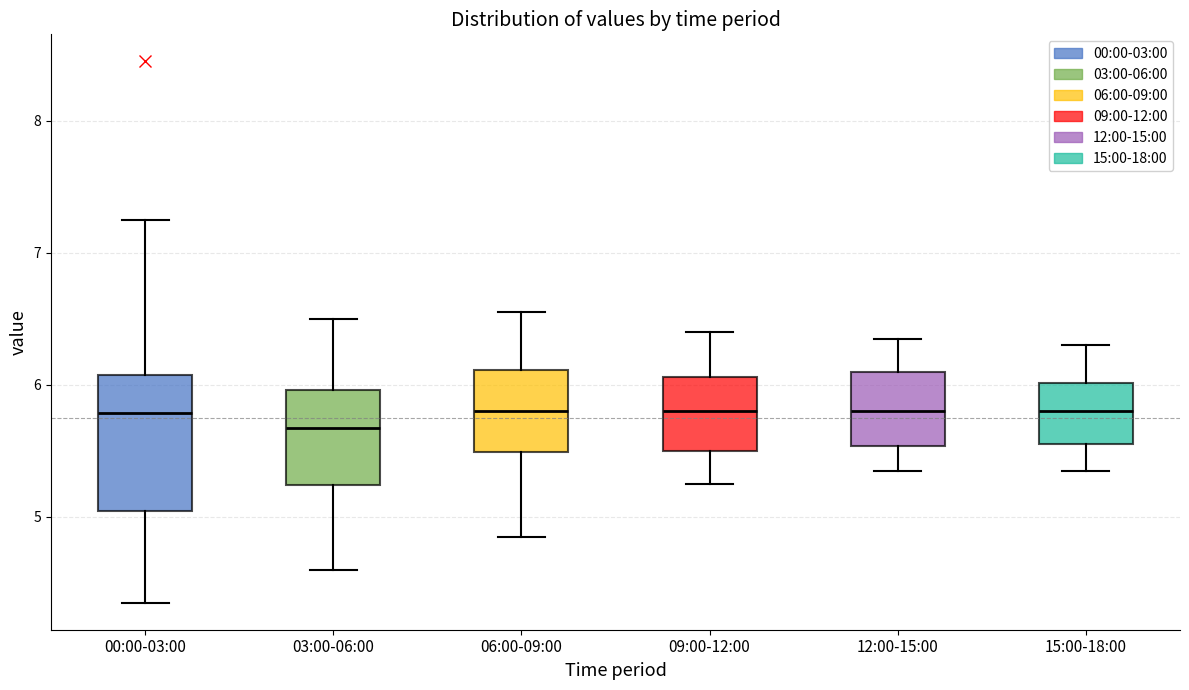

Reading left to right, transcribe this box plot: for each box, give where its median line is, the range the box spans, and where its two whiskers end, as read against the y-axis. The values are not printed on the chart, so give them approximately, as read against the axis.

00:00-03:00: median 5.8, box 5.0 to 6.1, whiskers 4.4 to 7.3
03:00-06:00: median 5.7, box 5.2 to 6.0, whiskers 4.6 to 6.5
06:00-09:00: median 5.8, box 5.5 to 6.1, whiskers 4.9 to 6.6
09:00-12:00: median 5.8, box 5.5 to 6.1, whiskers 5.3 to 6.4
12:00-15:00: median 5.8, box 5.5 to 6.1, whiskers 5.4 to 6.4
15:00-18:00: median 5.8, box 5.6 to 6.0, whiskers 5.4 to 6.3